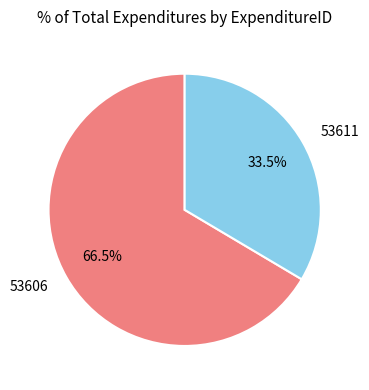

Which slice is the largest?

53606